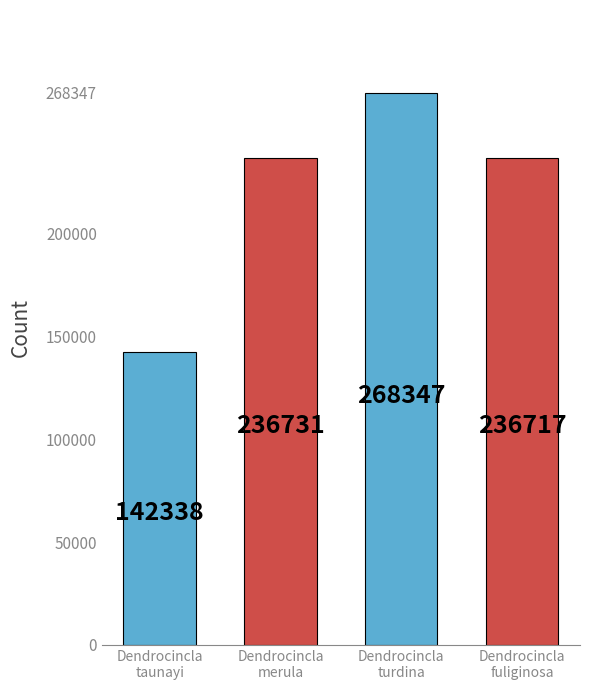

Read the value at Dendrocincla
turdina.

268347